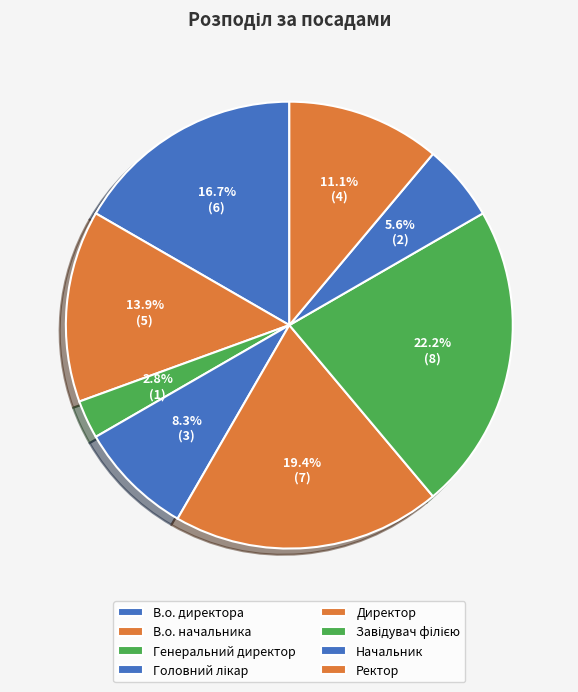

How many segments does this pie chart have?

8